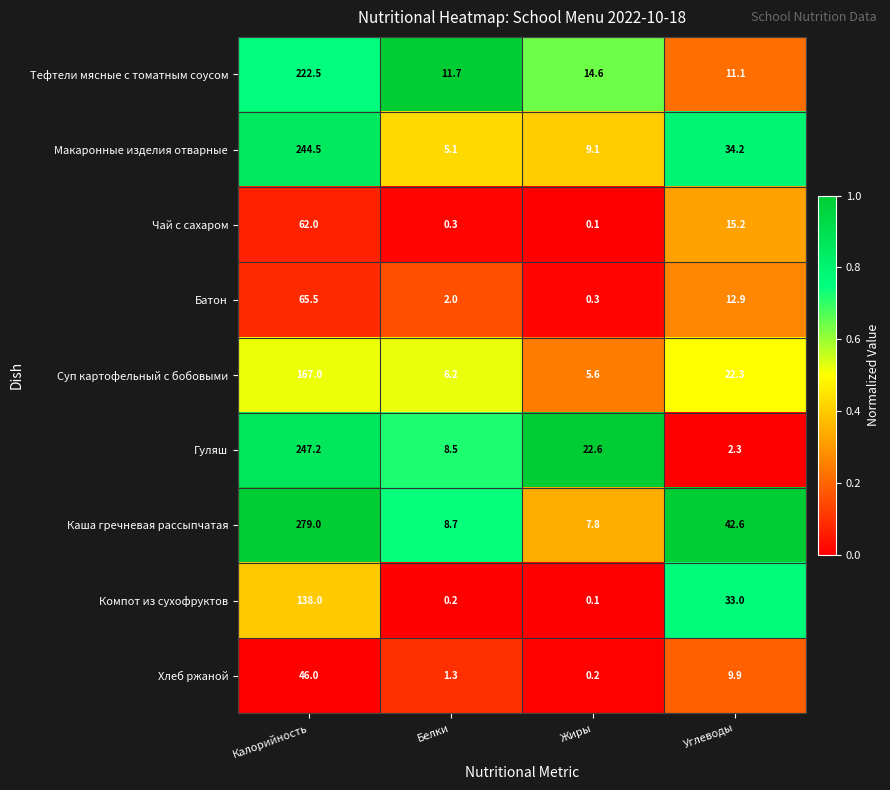

At which category does the chart reach its peak across all series?

Калорийность